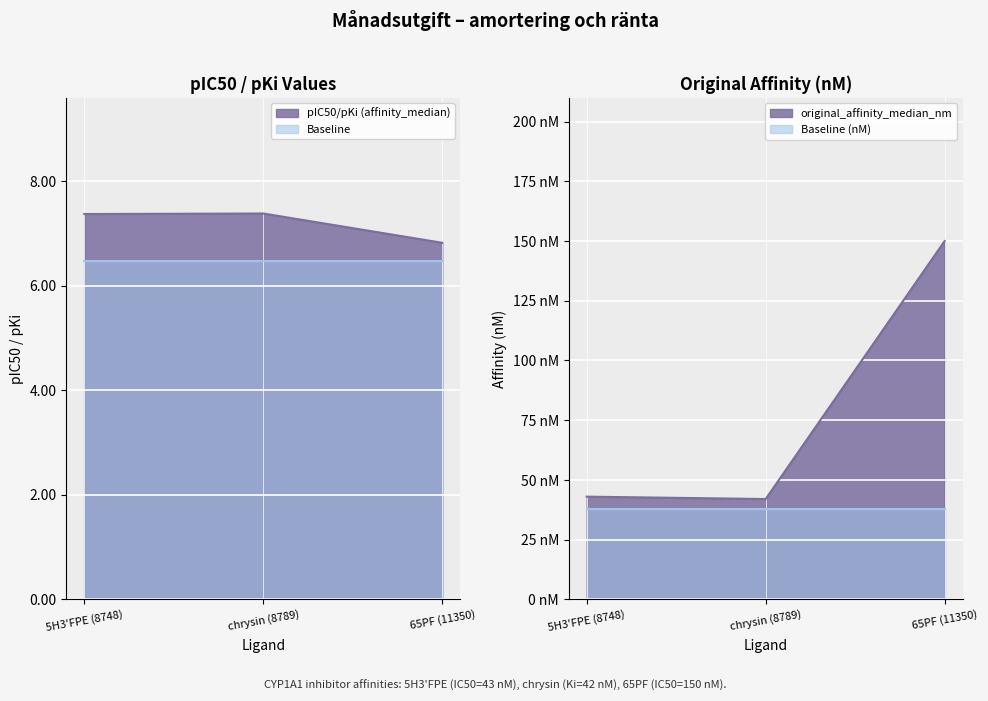

At which category is the sum across all series the highest?

65PF (11350)